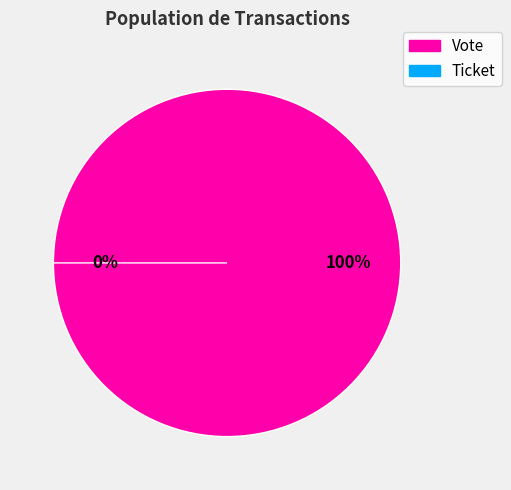

What is the total percentage of Vote and Ticket?

100.0%